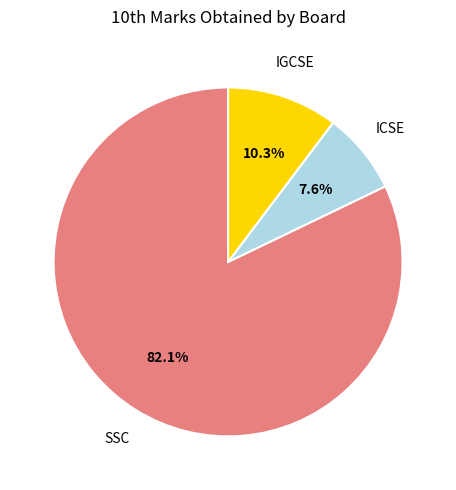

Is there a majority slice in this chart?

Yes